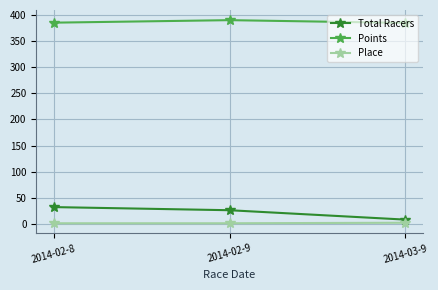

What is the highest value of the Points series?

390.5